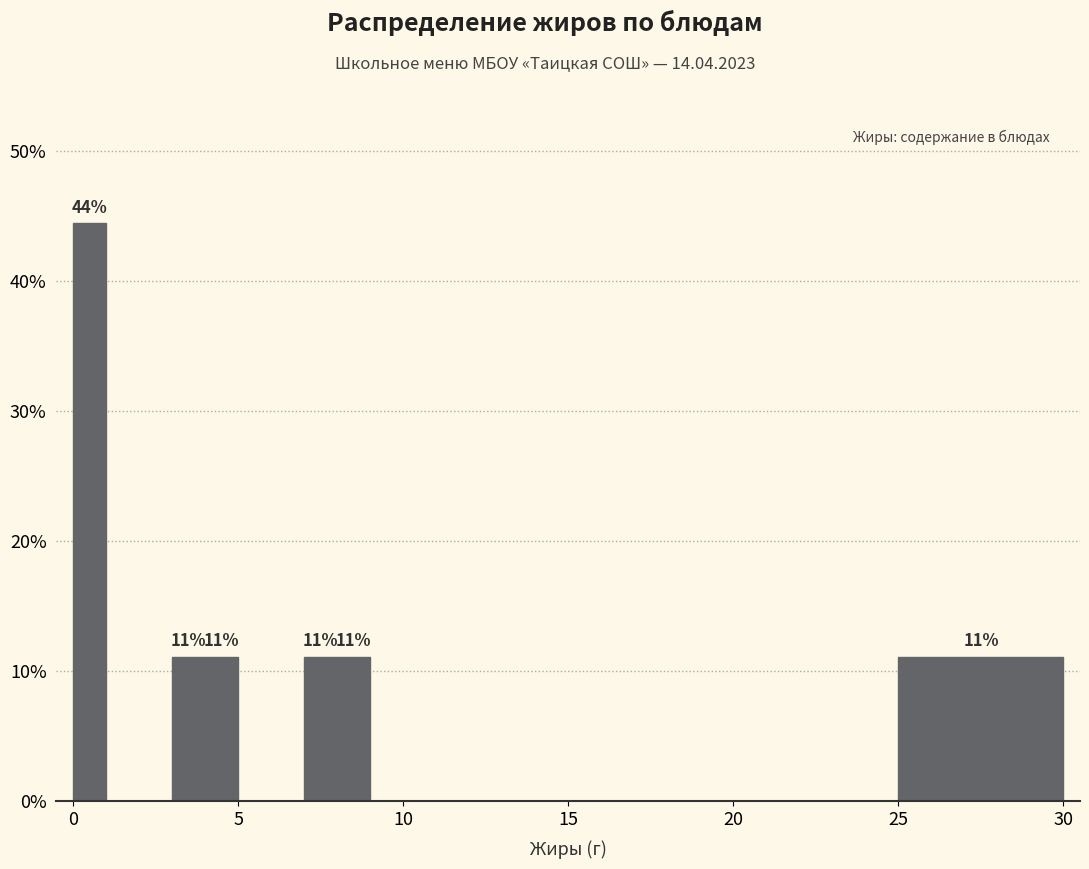

Around what value on the x-axis is the tallest bar? Give the approximate position of its centre, as read against the axis.

0.5